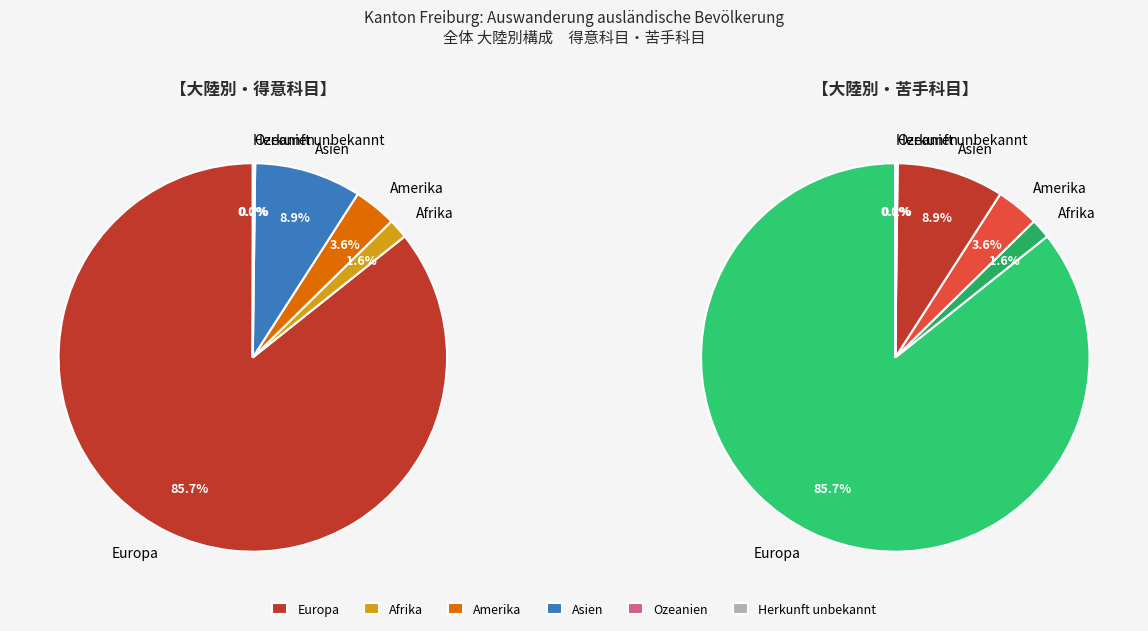

Does Europa account for over 50% of the chart?

Yes